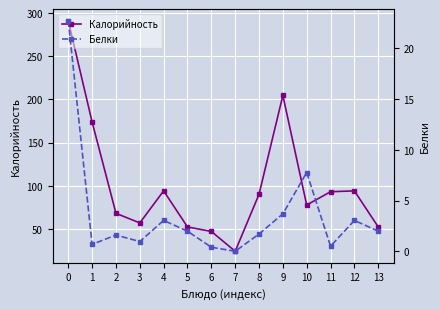

Where is Калорийность nearest to the value 157?

1